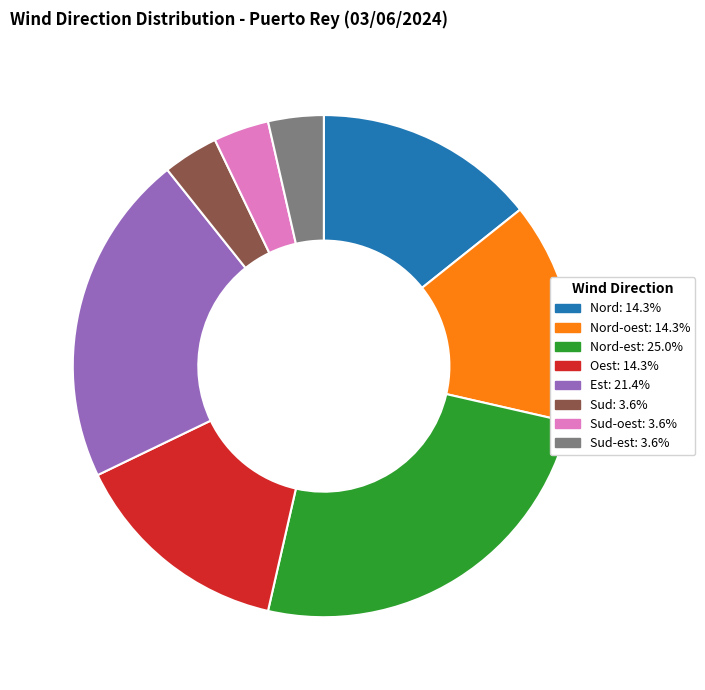

Is there a majority slice in this chart?

No